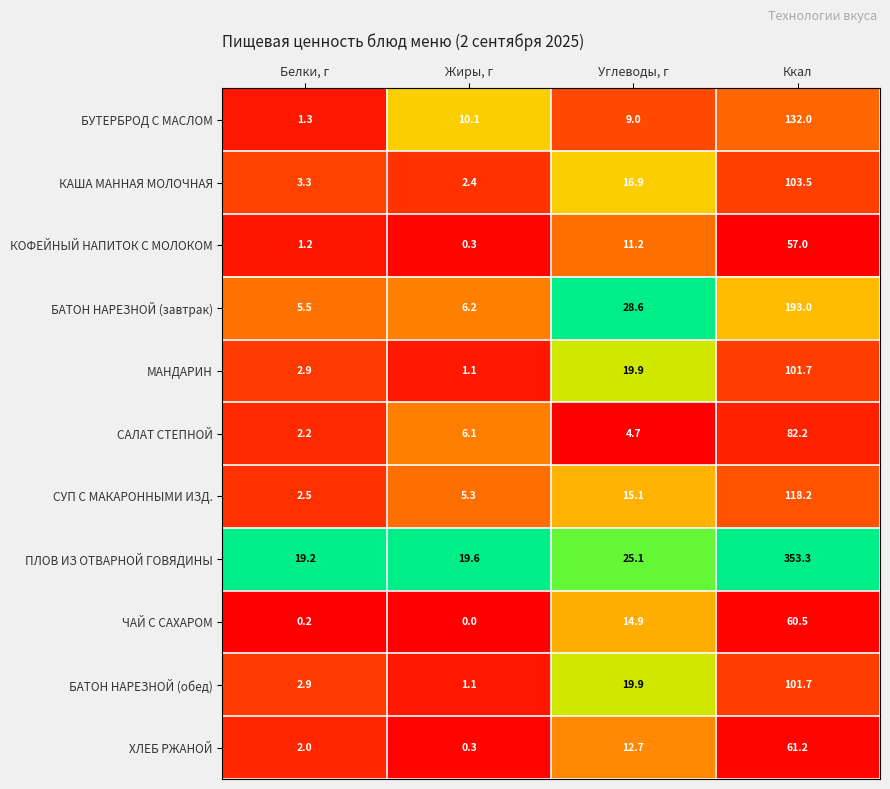

List the labels in order of БУТЕРБРОД С МАСЛОМ value, smallest first.

Белки, г, Углеводы, г, Жиры, г, Ккал